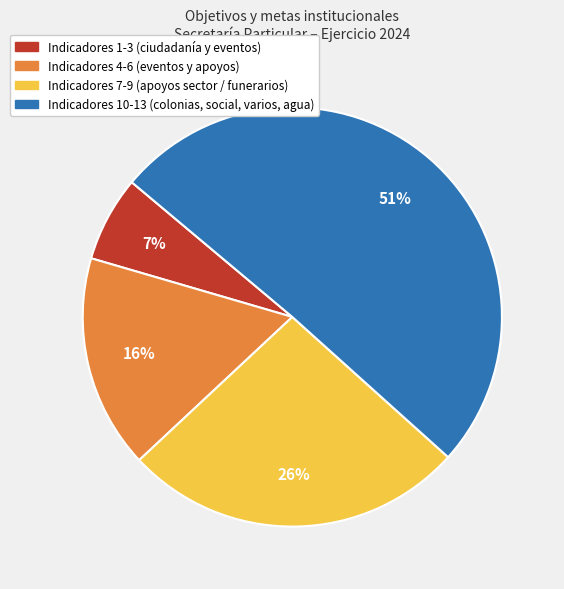

To the nearest percent, what is the difference between the largest and smallest slice percentages?

44%